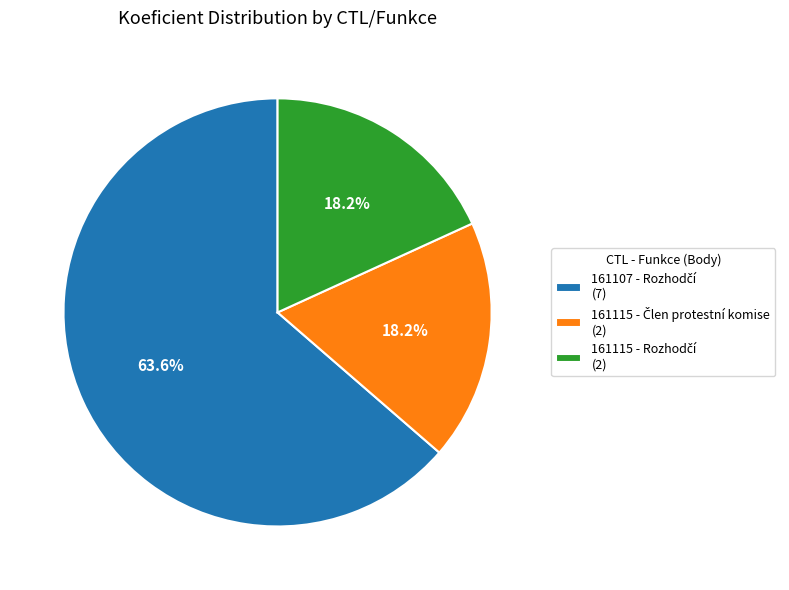

To the nearest percent, what is the difference between the largest and smallest slice percentages?

45%